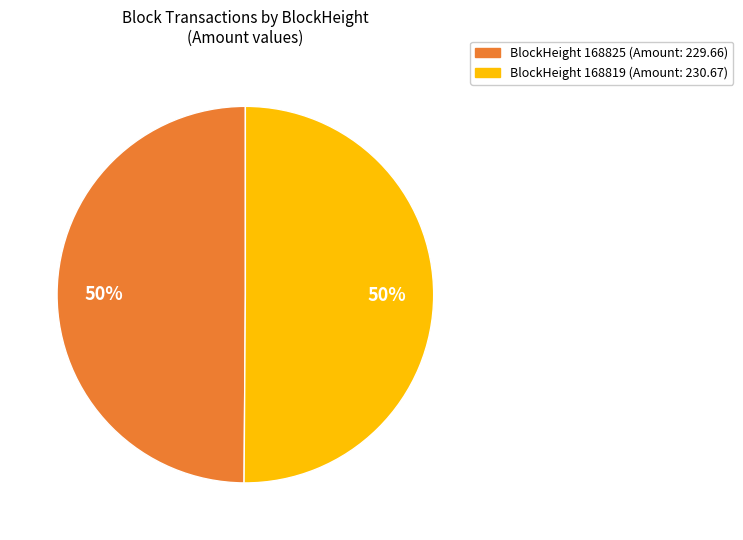

To the nearest percent, what is the average slice percentage?

50%